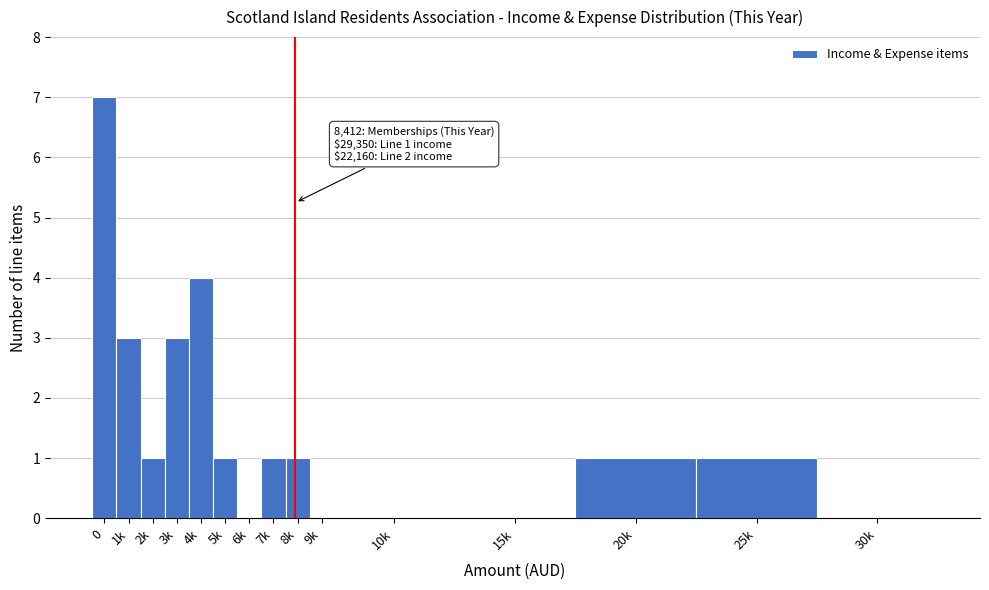

Reading left to right, list all the values displayed in this chart.

0=7	1k=3	2k=1	3k=3	4k=4	5k=1	6k=0	7k=1	8k=1	9k=0	10k=0	15k=0	20k=1	25k=1	30k=0